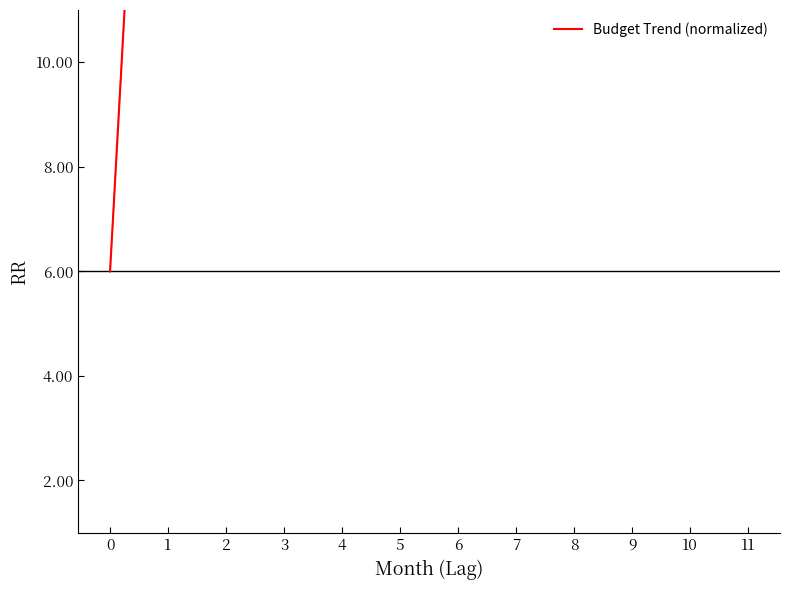

What is the sum of all values?

78